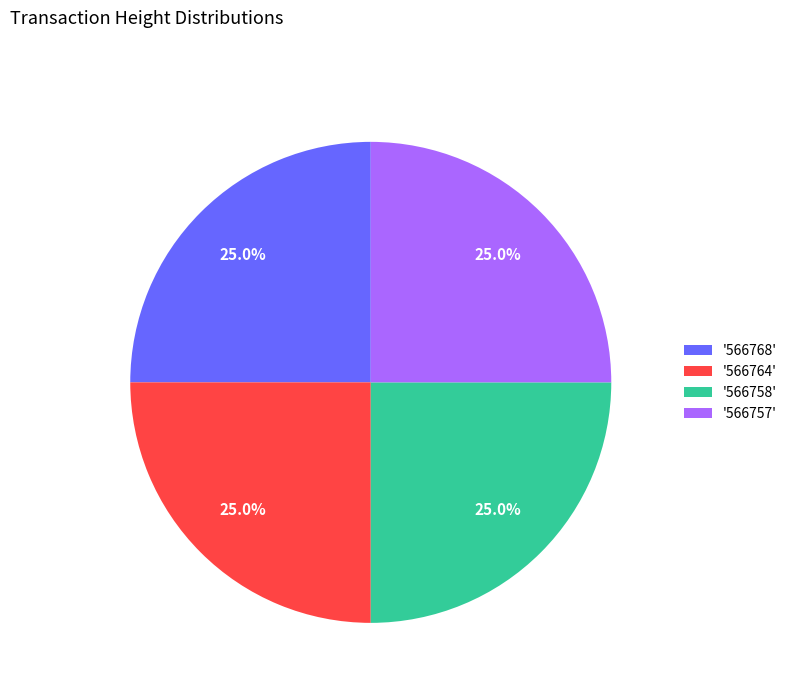

Count the number of slices in the pie.

4